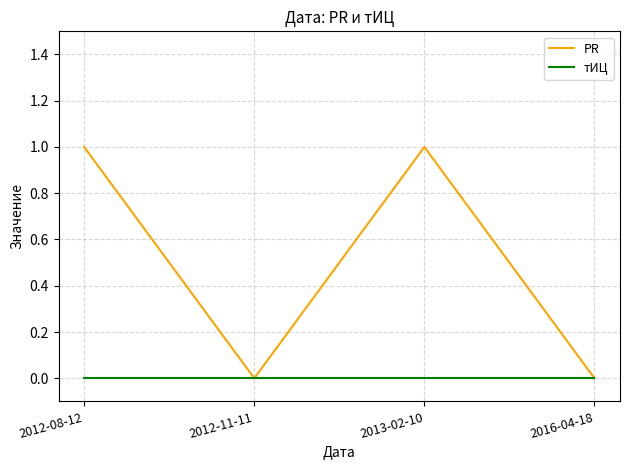

Is it true that PR equals 1 at 2012-08-12?

True